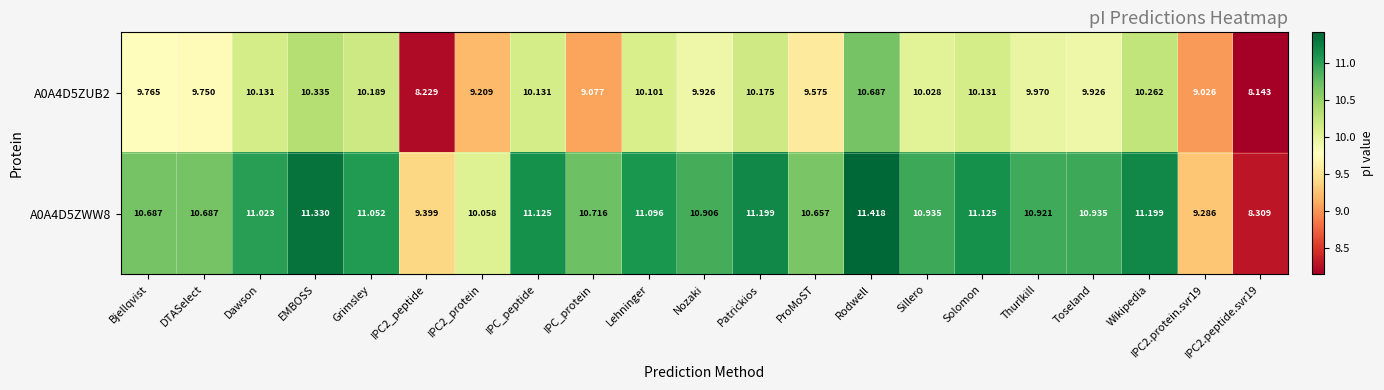

At which category is the sum across all series the highest?

Rodwell